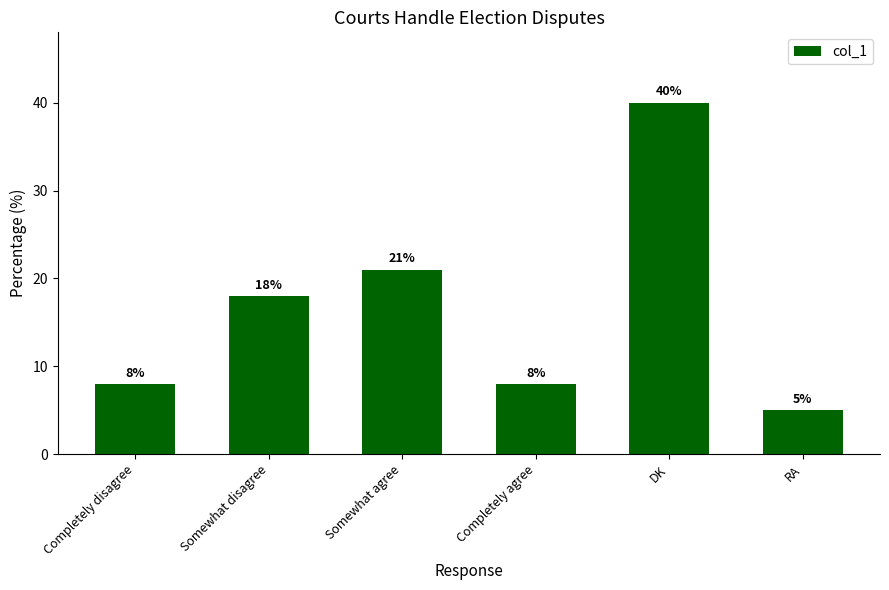

At which label is the value closest to 22?

Somewhat agree